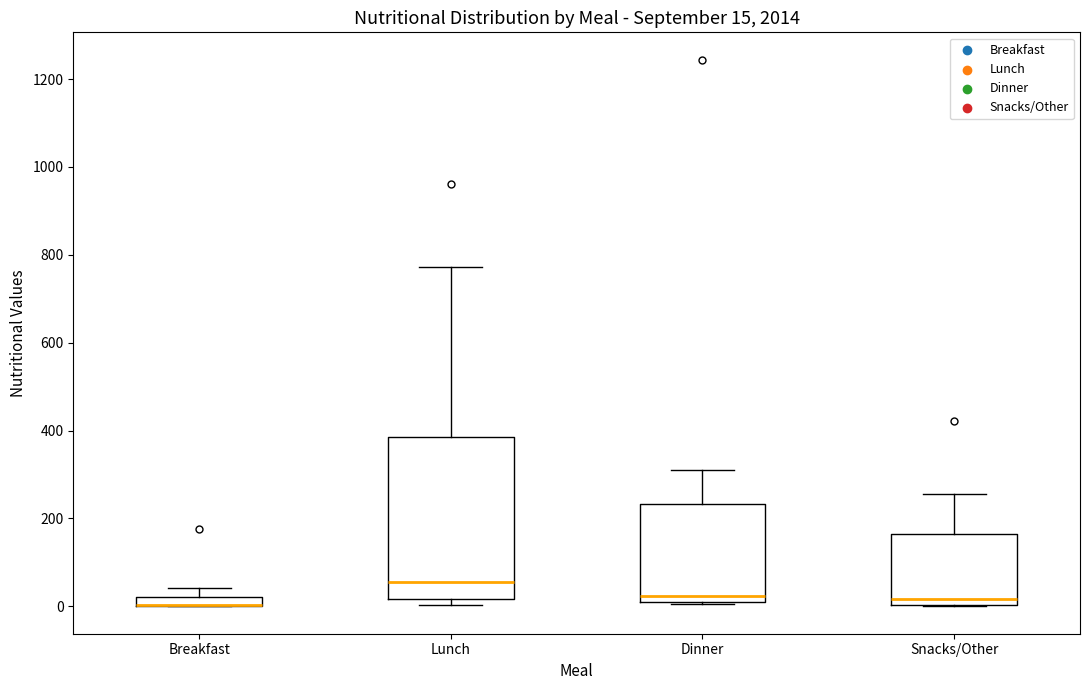

Comparing the boxes themselves (not the whiskers), which one is the tallest?

Lunch